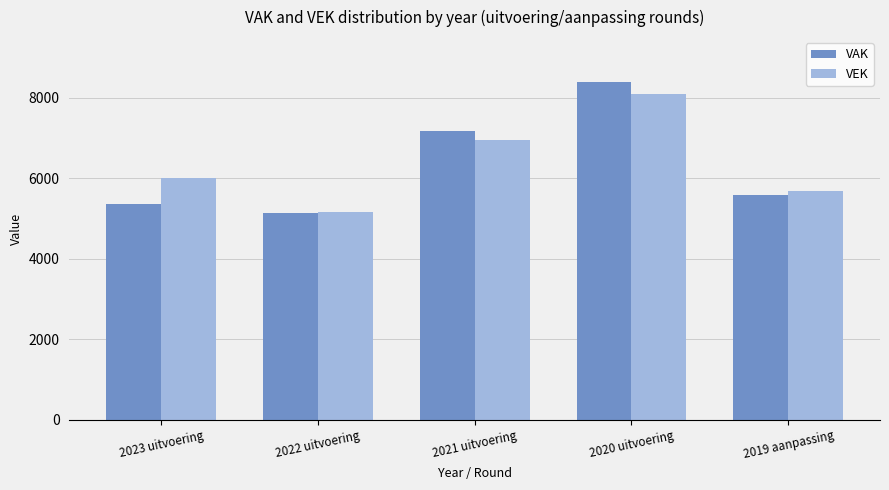

Between 2021 uitvoering and 2019 aanpassing, which series saw the biggest shift?

VAK